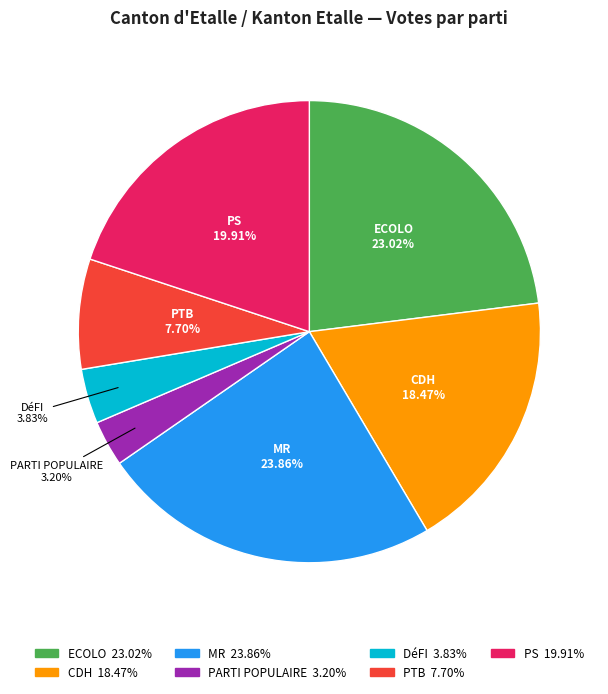

Which has a higher value, MR or PS?

MR